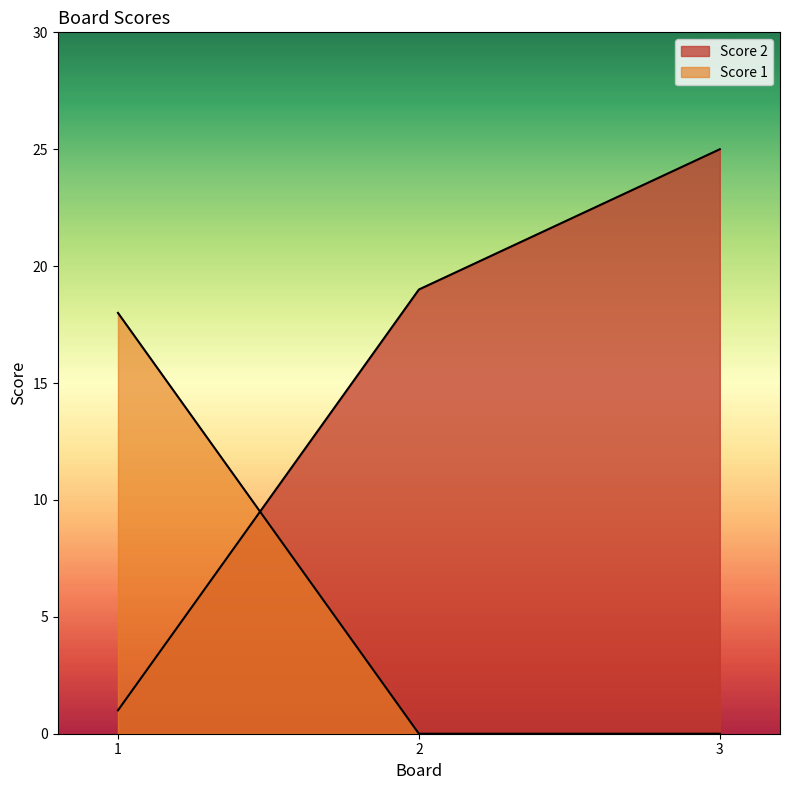

Where is Score 1 nearest to the value 9?

1